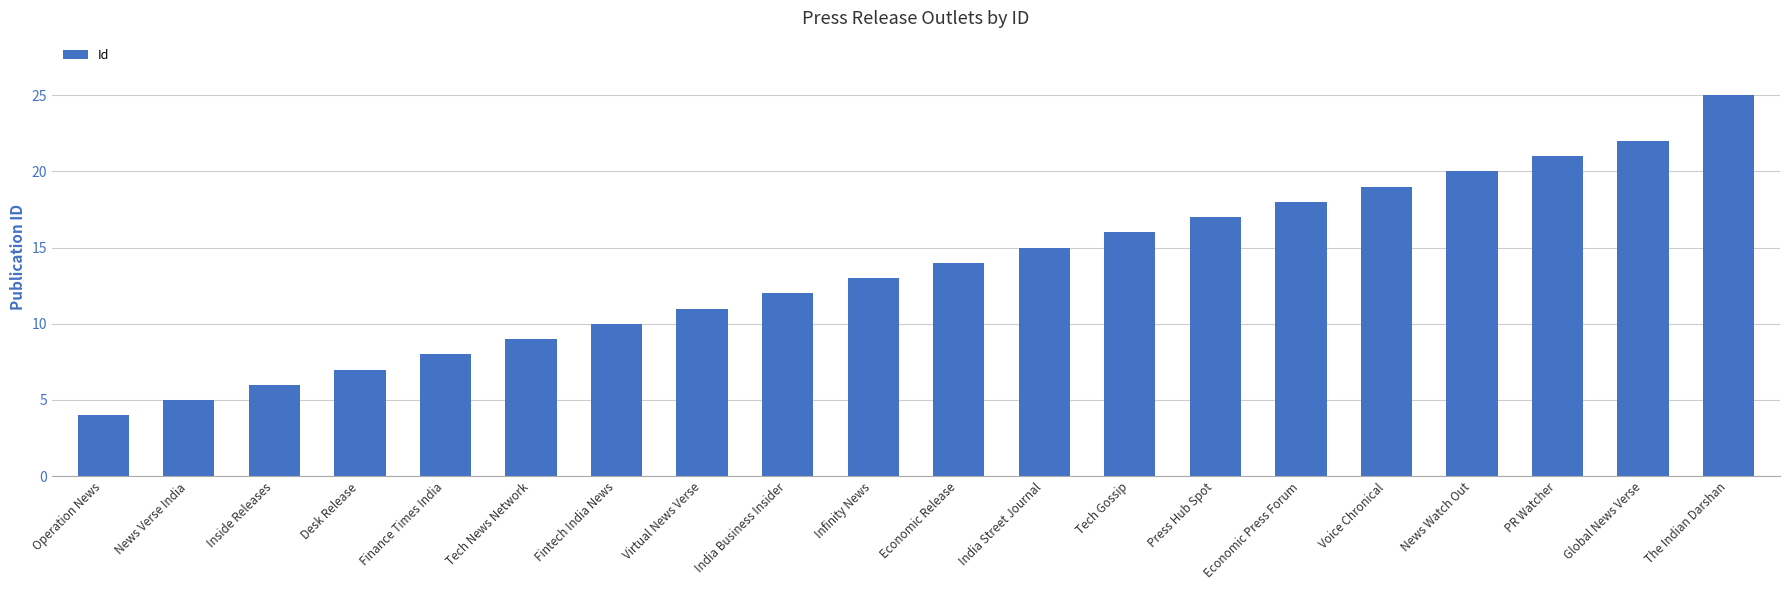

Reading right to left, what are all the values shown in this chart?

The Indian Darshan=25	Global News Verse=22	PR Watcher=21	News Watch Out=20	Voice Chronical=19	Economic Press Forum=18	Press Hub Spot=17	Tech Gossip=16	India Street Journal=15	Economic Release=14	Infinity News=13	India Business Insider=12	Virtual News Verse=11	Fintech India News=10	Tech News Network=9	Finance Times India=8	Desk Release=7	Inside Releases=6	News Verse India=5	Operation News=4